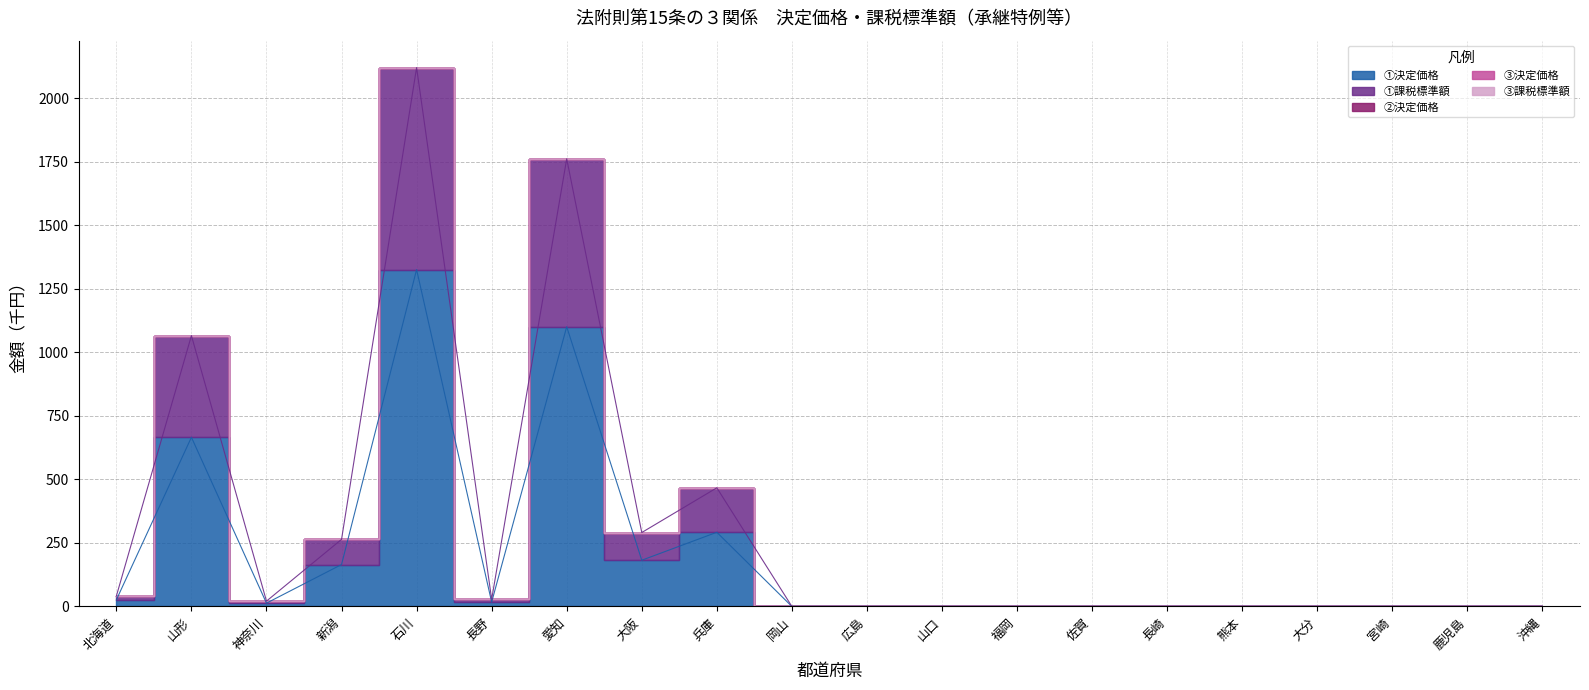

Which label corresponds to the largest value in the chart?

石川